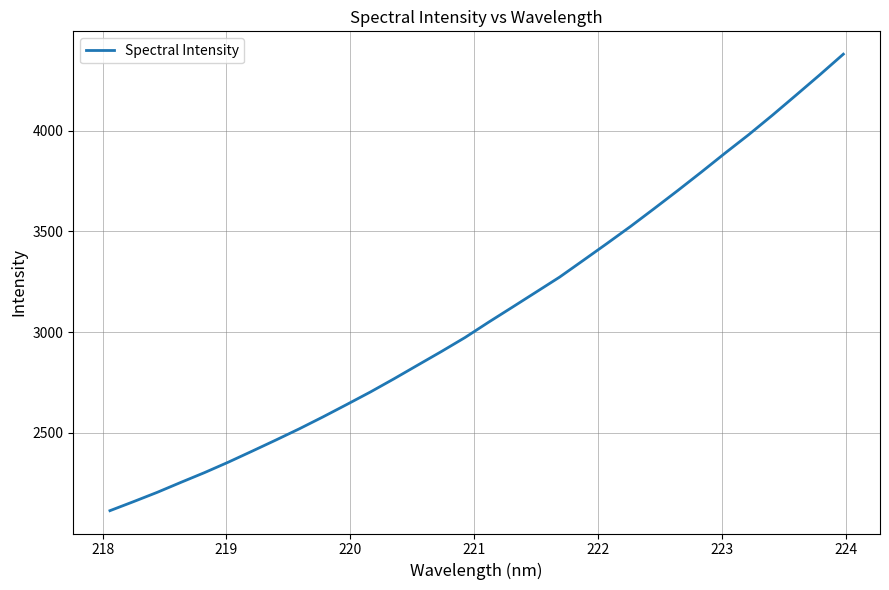

What is the greatest value displayed?

4378.9